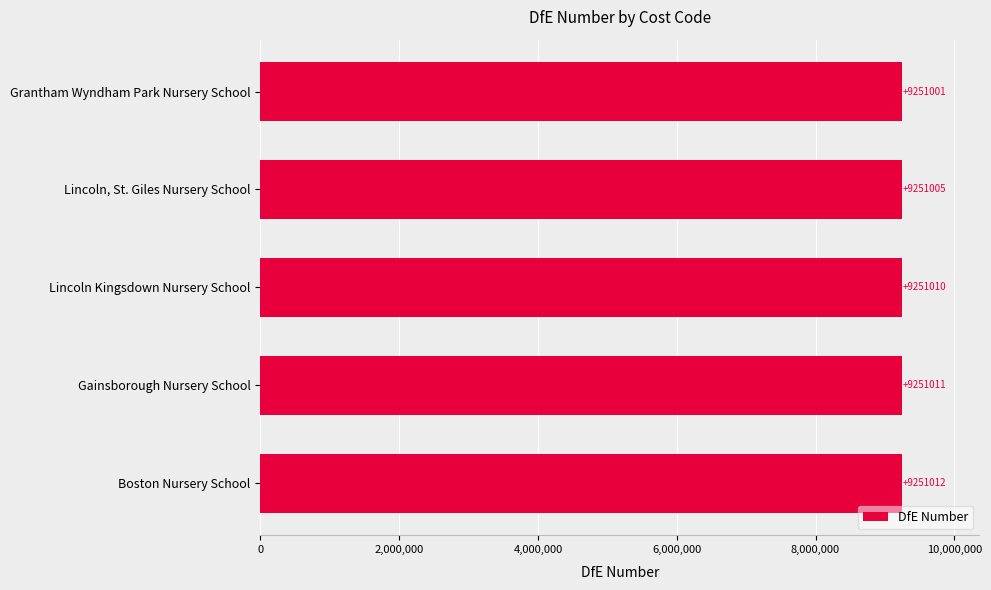

What is the minimum value shown in the chart?

9251001